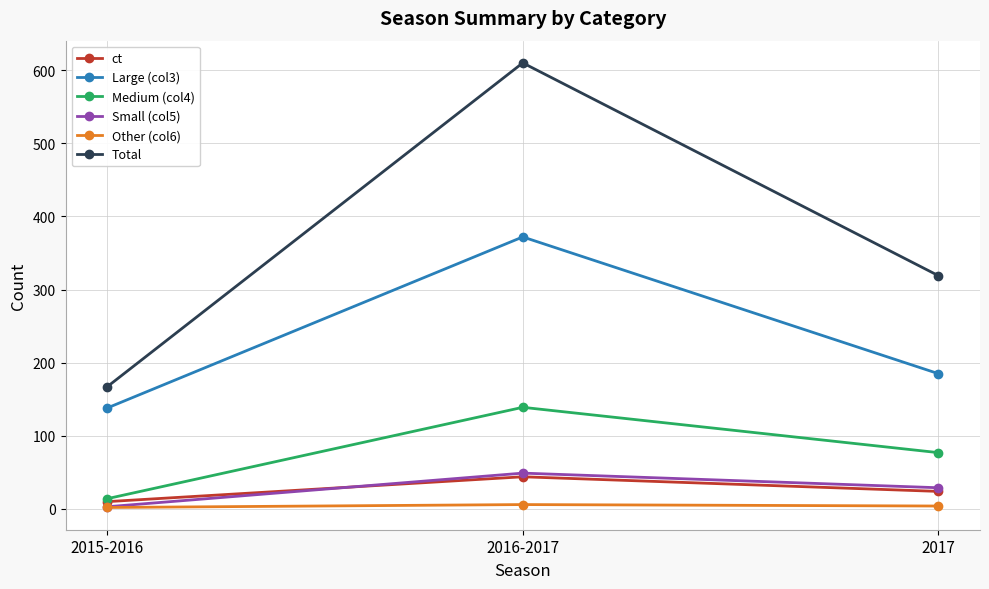

What is the minimum value shown in the chart?

2